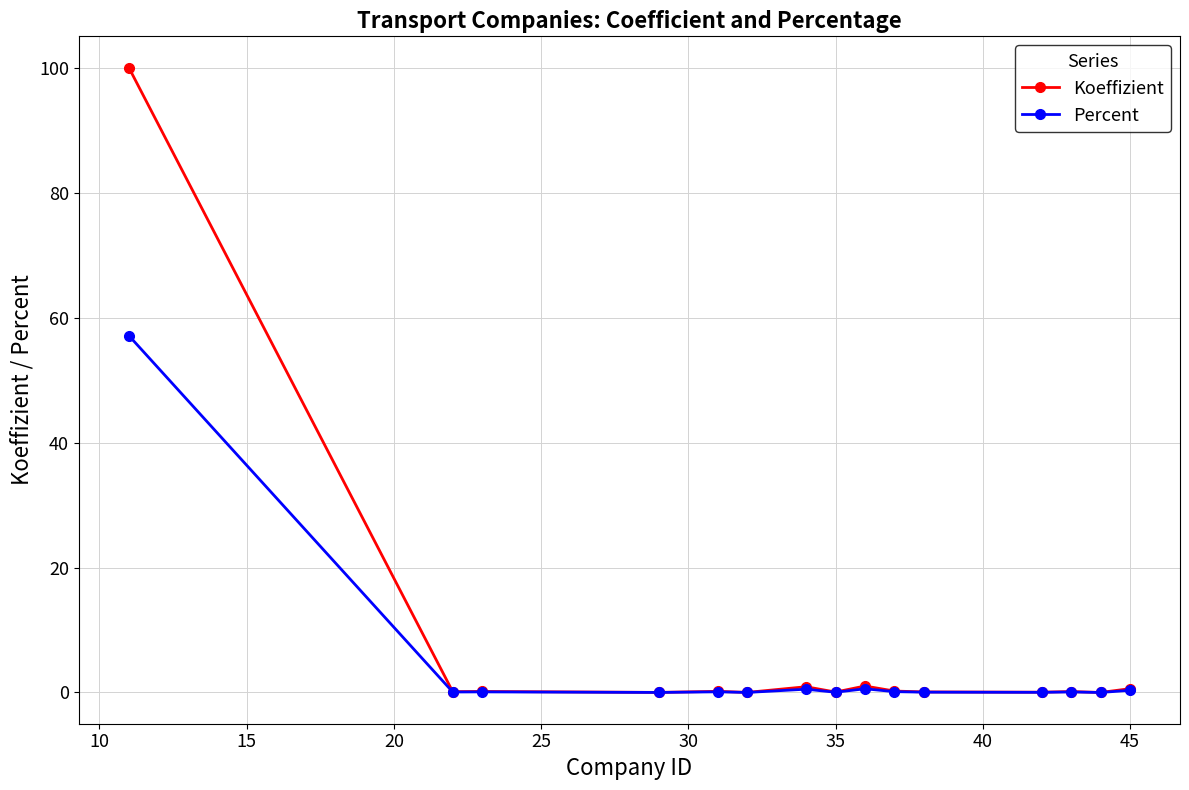

Rank the series by their maximum value, from highest to lowest.

Koeffizient, Percent